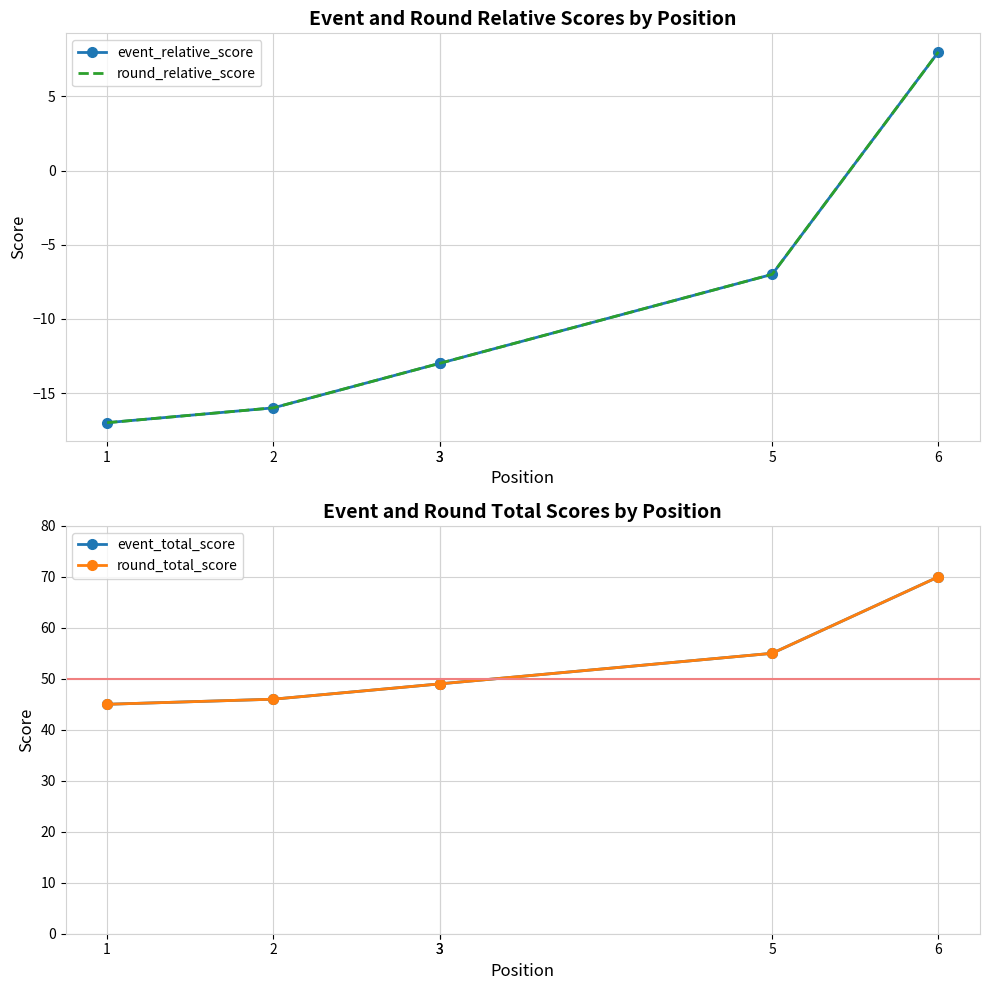

Reading left to right, extract all data points from this chart.

event_relative_score: 1=-17	2=-16	3=-13	3=-13	5=-7	6=8
round_relative_score: 1=-17	2=-16	3=-13	3=-13	5=-7	6=8
event_total_score: 1=45	2=46	3=49	3=49	5=55	6=70
round_total_score: 1=45	2=46	3=49	3=49	5=55	6=70